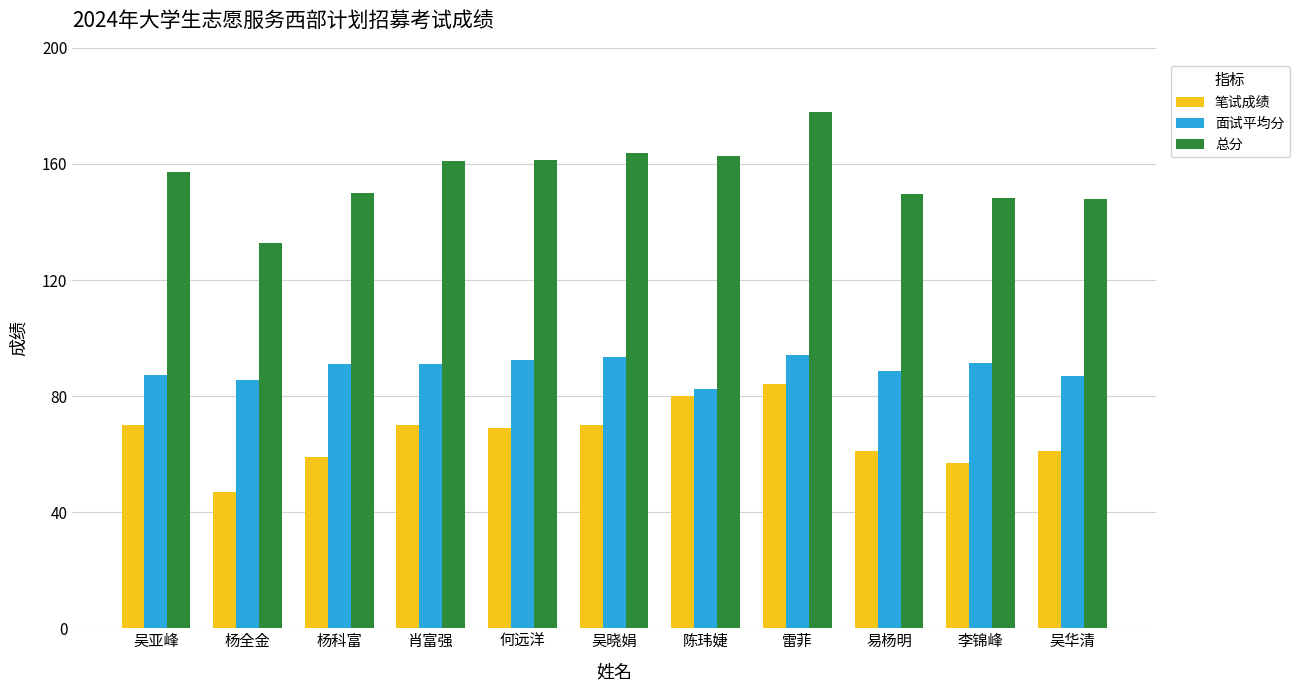

Which series has the widest spread of values?

总分